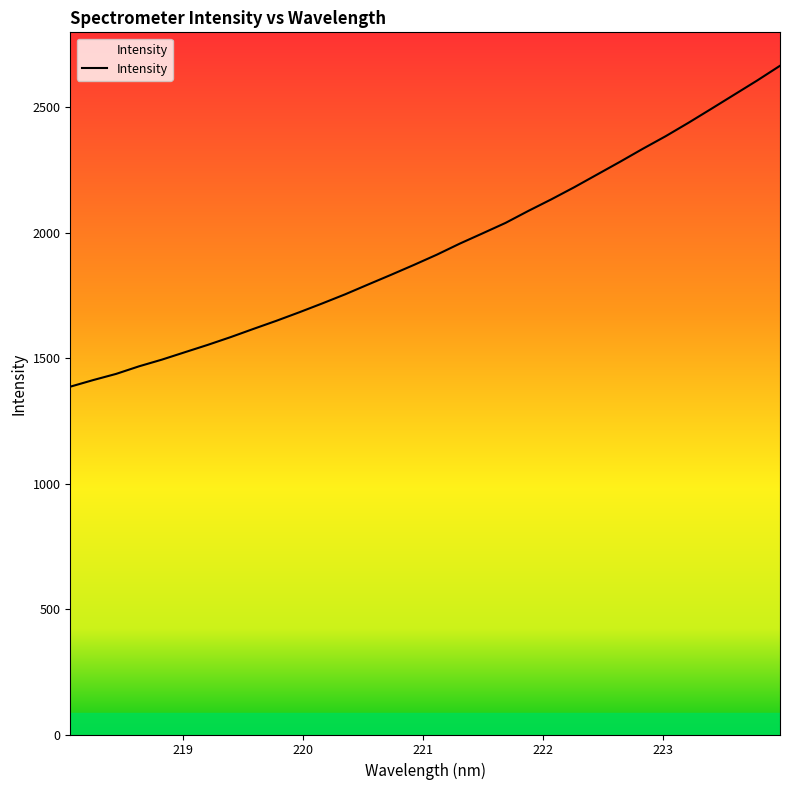

True or false: the data shows 2368.9 at 12.

False